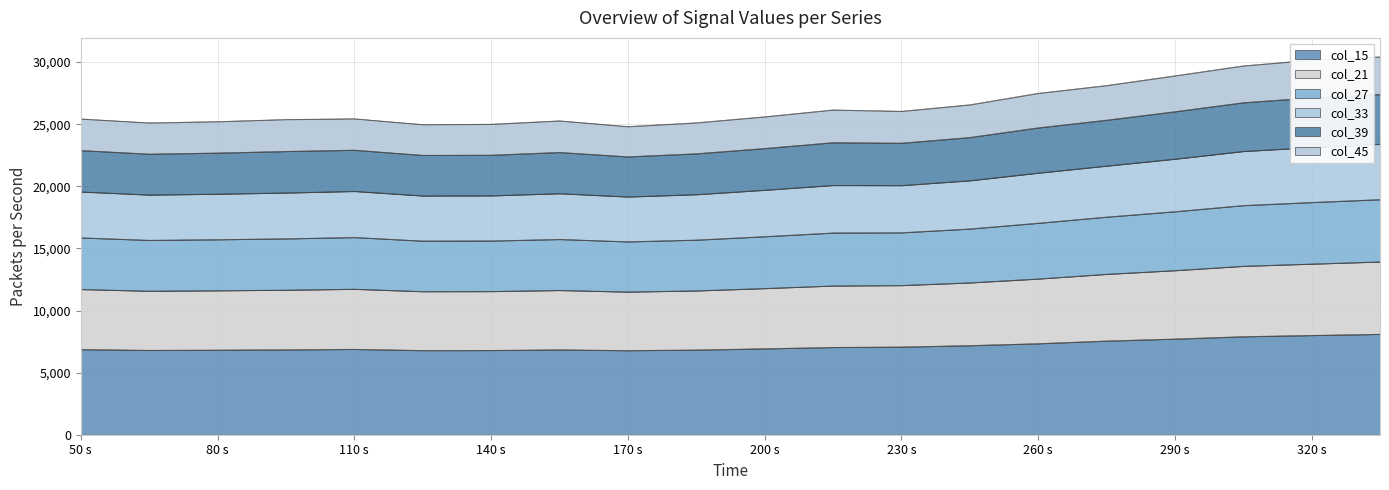

True or false: col_45 and col_27 cross at least once.

False